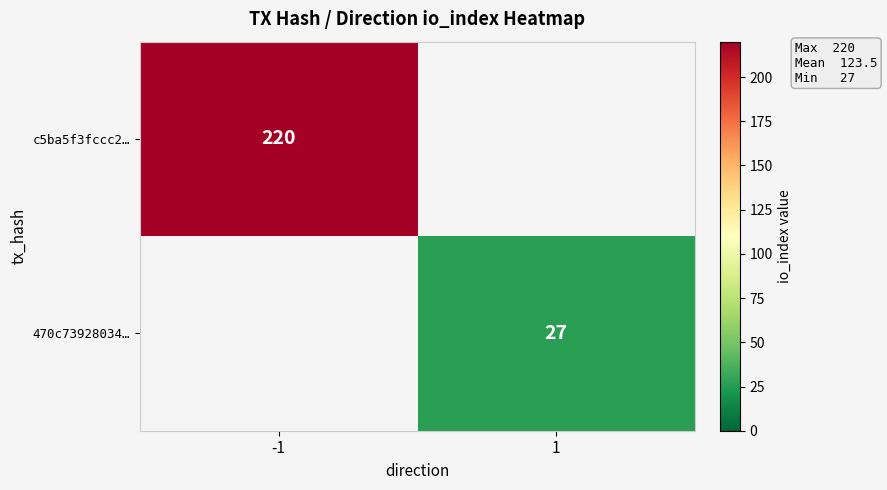

Is it true that 470c73928034… equals 9 at 1?

False